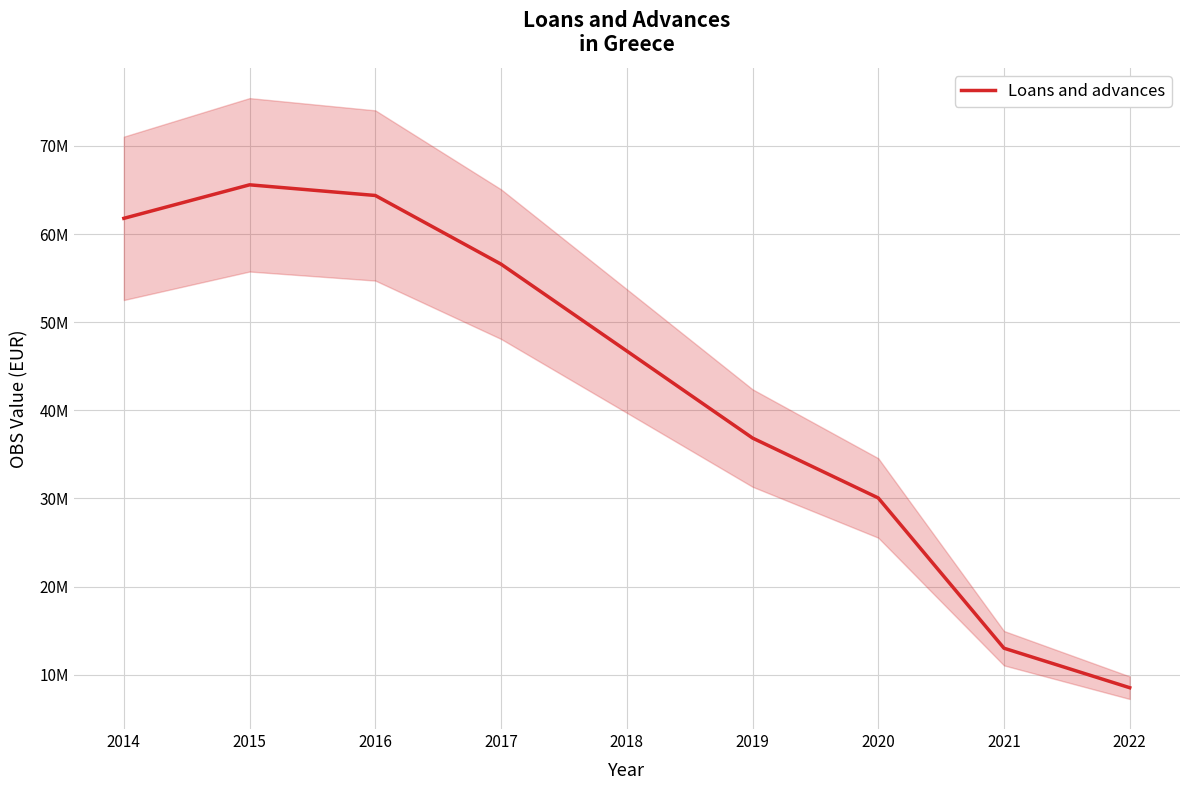

Reading left to right, transcribe all the data shown in this chart.

2014=61786583.6	2015=65590159.8	2016=64380559.5	2017=56589458.1	2018=46736338.0	2019=36859365.0	2020=30058731.7	2021=13010701.4	2022=8527649.2